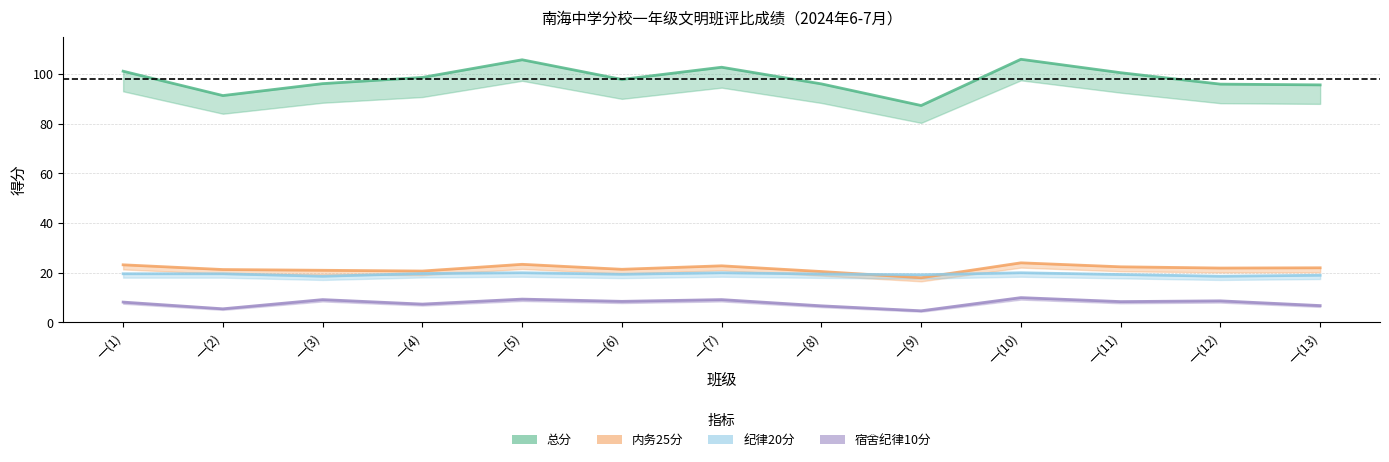

How many lines are shown in the chart?

4